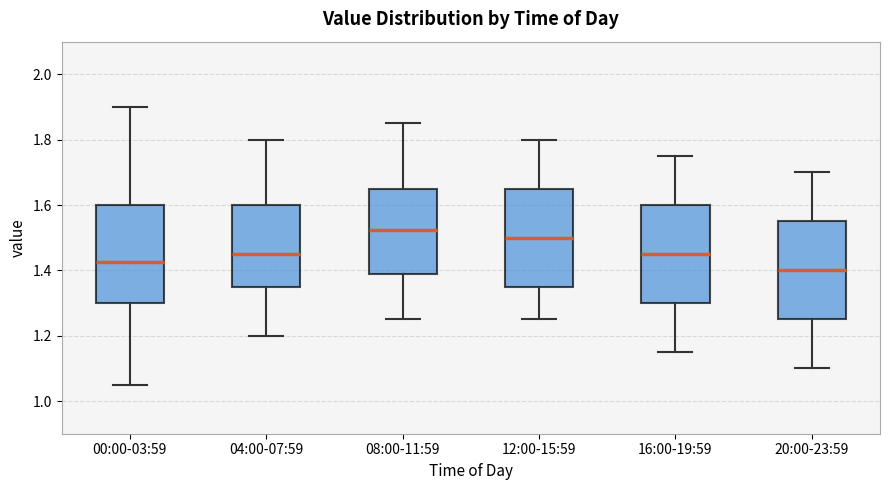

Reading left to right, transcribe this box plot: for each box, give where its median line is, the range the box spans, and where its two whiskers end, as read against the y-axis. The values are not printed on the chart, so give them approximately, as read against the axis.

00:00-03:59: median 1.42, box 1.30 to 1.60, whiskers 1.06 to 1.90
04:00-07:59: median 1.46, box 1.36 to 1.60, whiskers 1.20 to 1.80
08:00-11:59: median 1.52, box 1.38 to 1.66, whiskers 1.26 to 1.86
12:00-15:59: median 1.50, box 1.36 to 1.66, whiskers 1.26 to 1.80
16:00-19:59: median 1.46, box 1.30 to 1.60, whiskers 1.16 to 1.76
20:00-23:59: median 1.40, box 1.26 to 1.56, whiskers 1.10 to 1.70